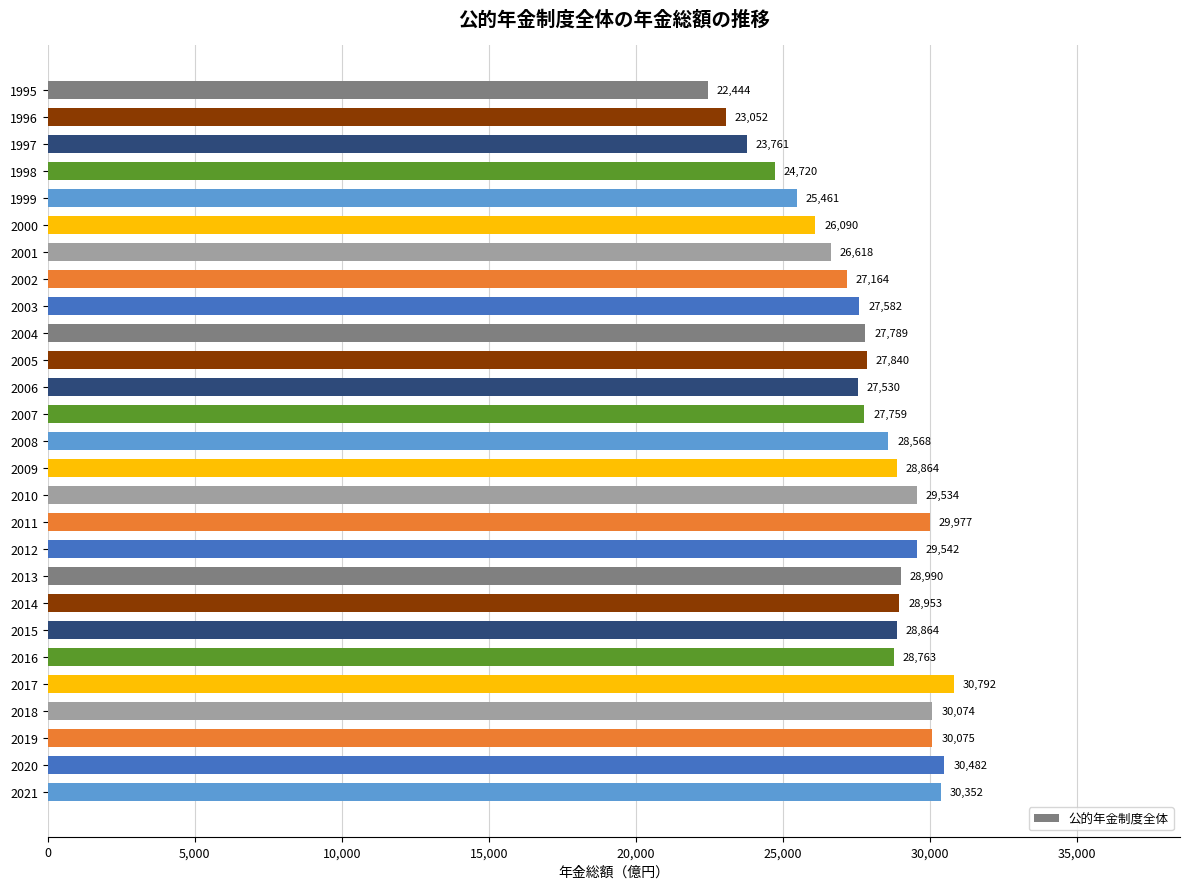

What is the value of the 17th bar from the top?

29977